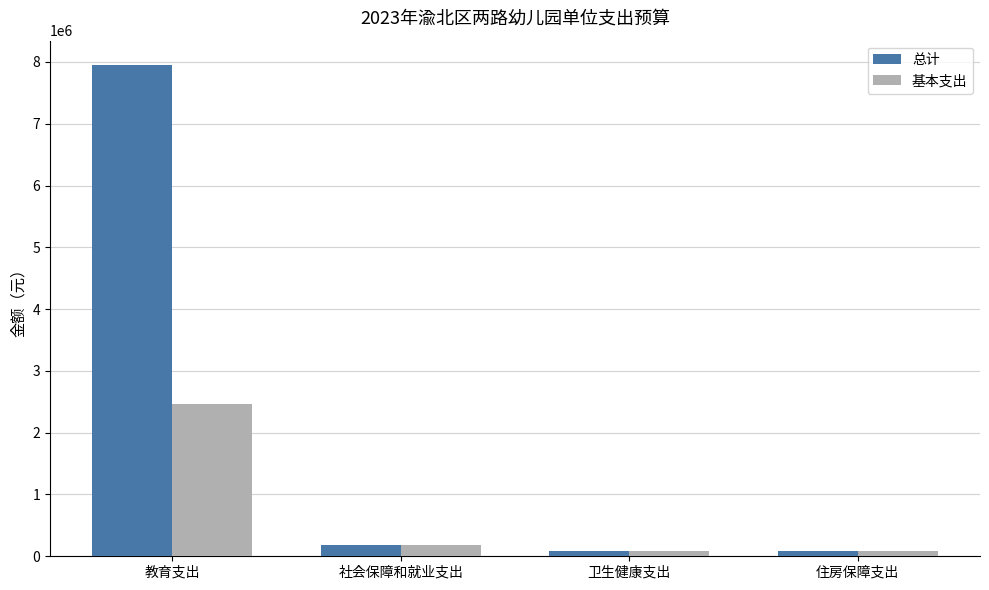

What is the average value of the 总计 series?

2076500.8